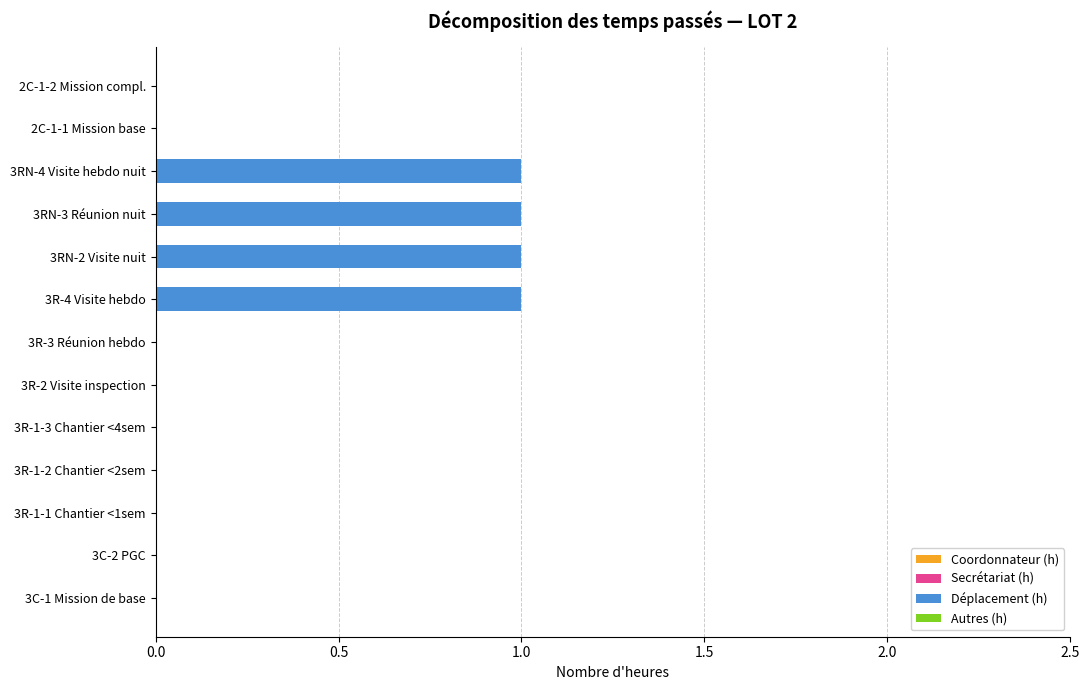

What is the sum of all values?

4